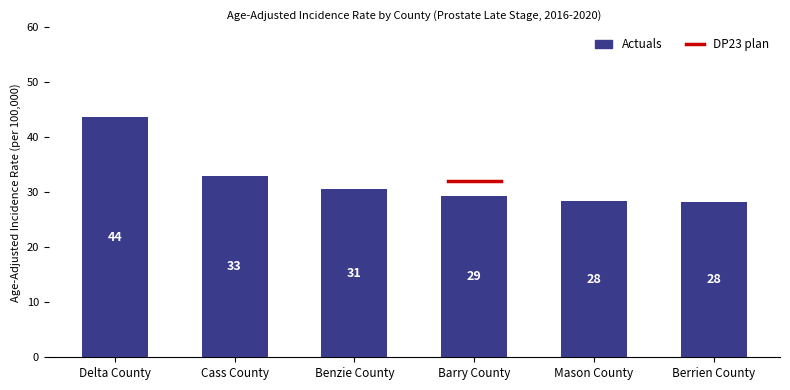

What is the maximum value shown in the chart?

43.7